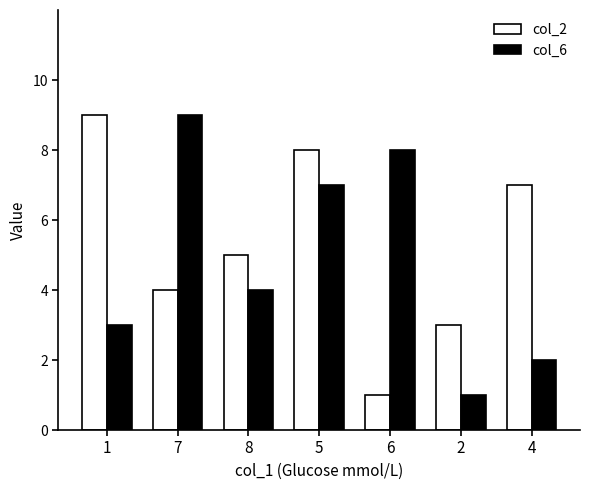

What is the highest value of the col_2 series?

9